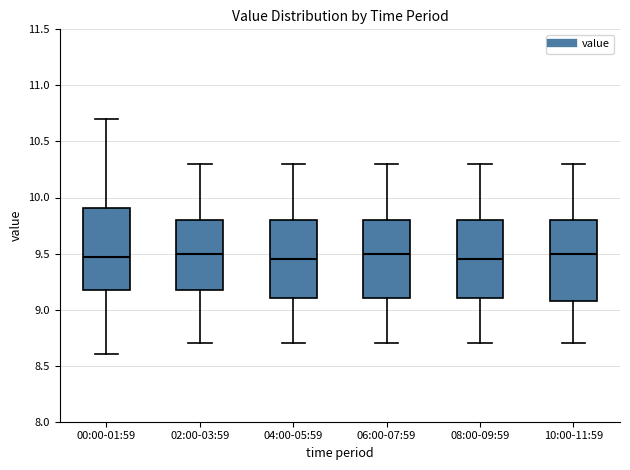

Where is the upper edge of the box for 04:00-05:59 on the y-axis? The values are not printed on the chart, so give them approximately, as read against the axis.

9.80